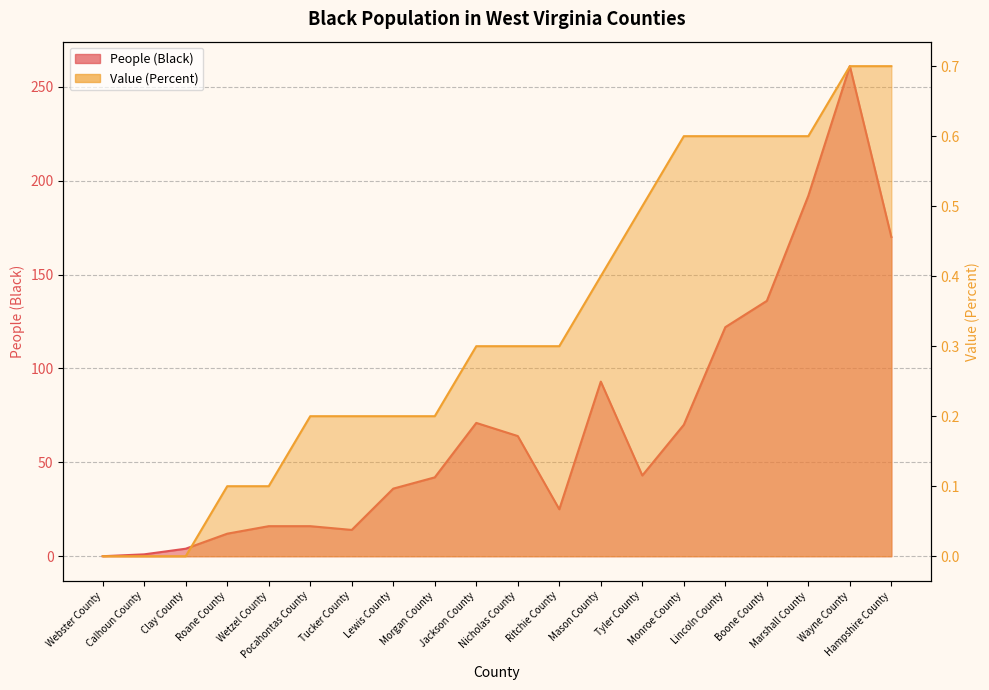

True or false: People (Black) and Value (Percent) cross at least once.

False